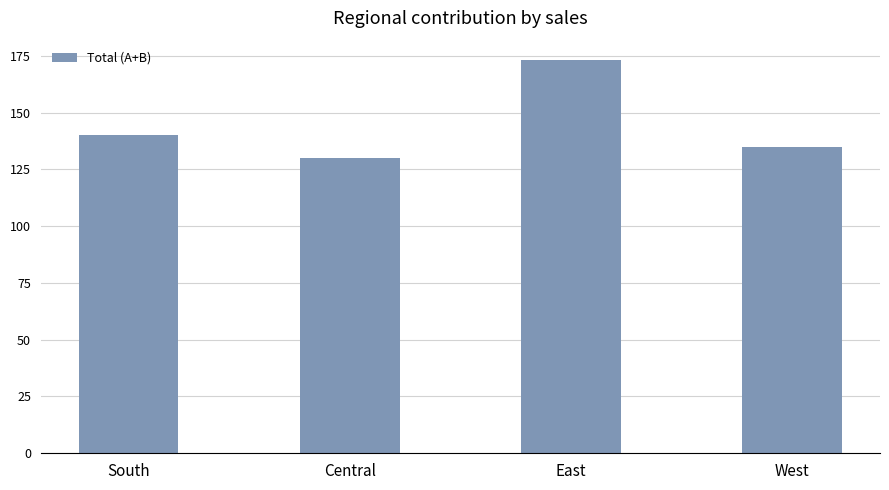

Is it true that the value at South is 223?

False